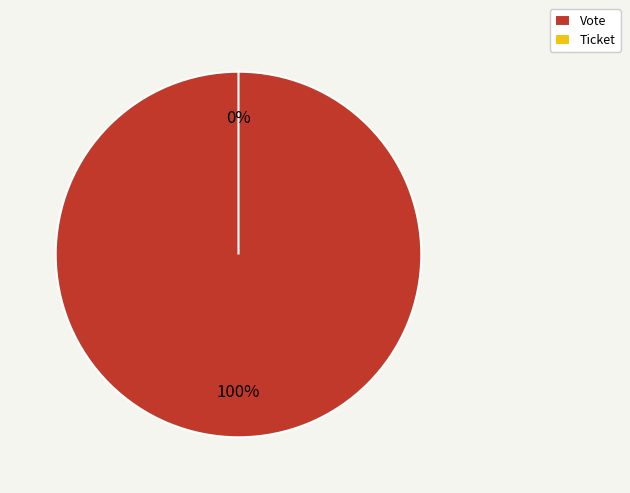

Is it true that Vote is 93% of the pie?

False